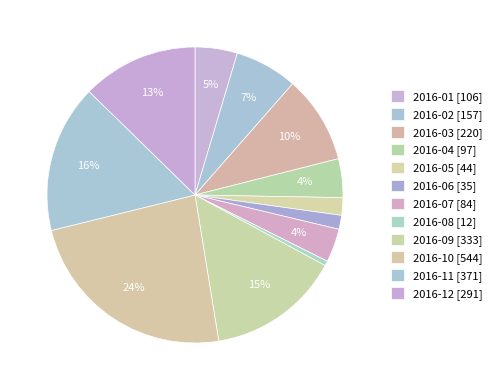

The 2016-05 slice represents 2% of the pie. True or false?

True